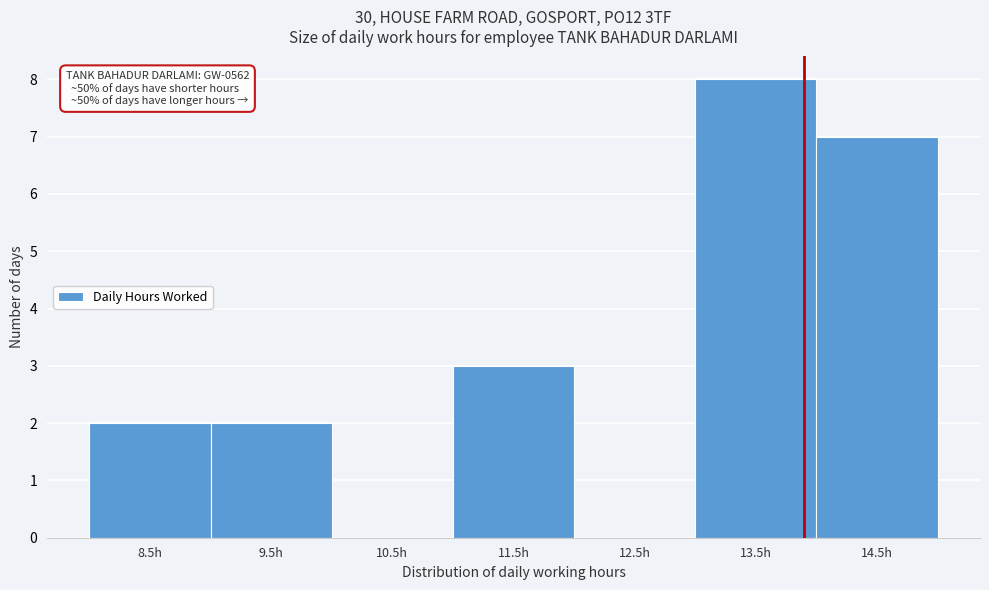

Reading left to right, extract all data points from this chart.

8.5h=2	9.5h=2	10.5h=0	11.5h=3	12.5h=0	13.5h=8	14.5h=7